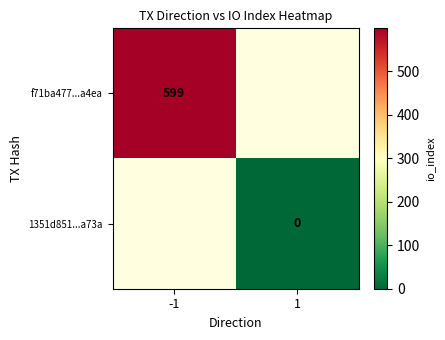

The value of f71ba477...a4ea at -1 is 1041. True or false?

False